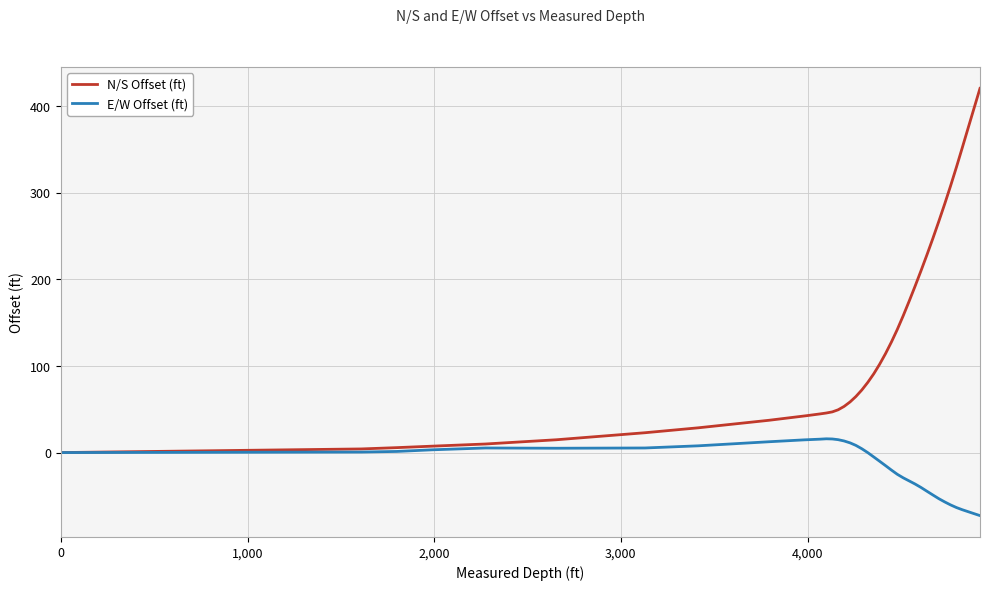

List the series in order of their peak value, highest first.

N/S Offset (ft), E/W Offset (ft)